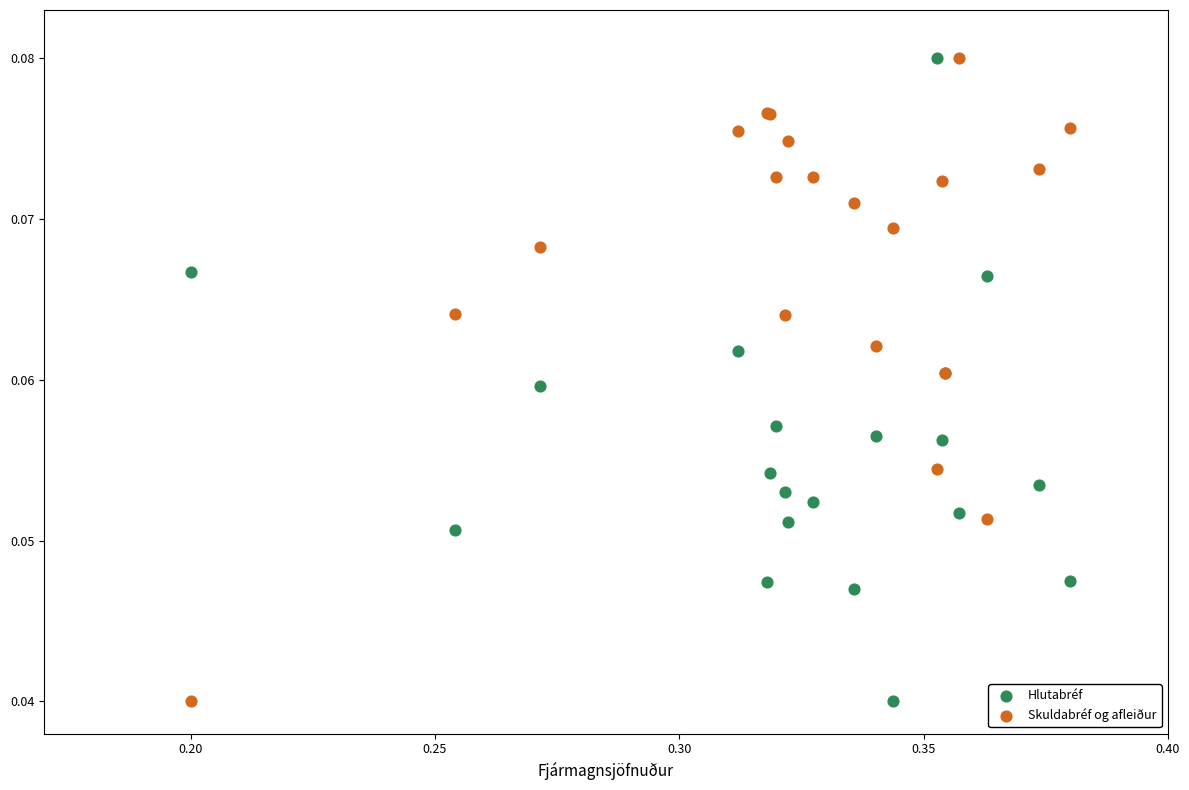

What are all the series names shown in the legend?

Hlutabréf, Skuldabréf og afleiður